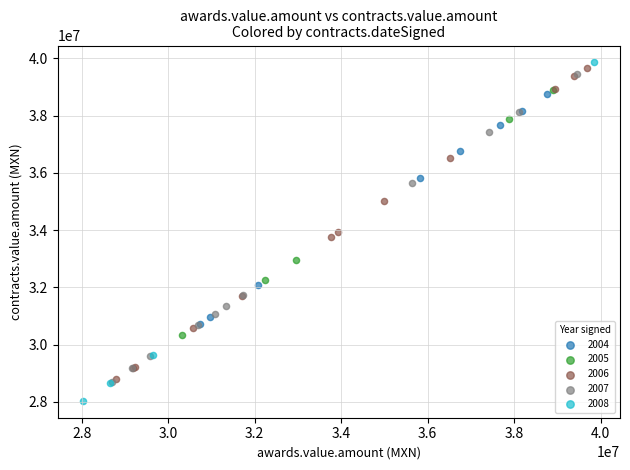

Which series contains the highest Y value?

2008